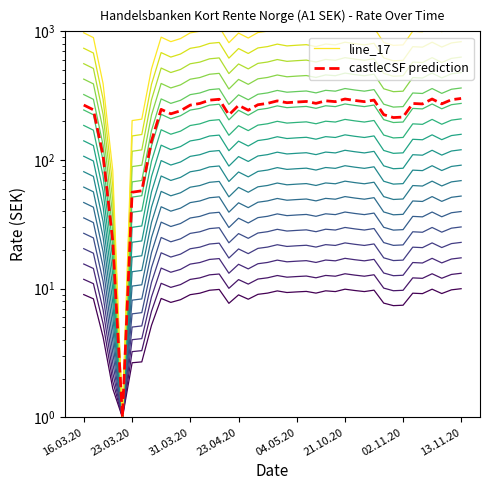

How many distinct data groups are displayed?

2